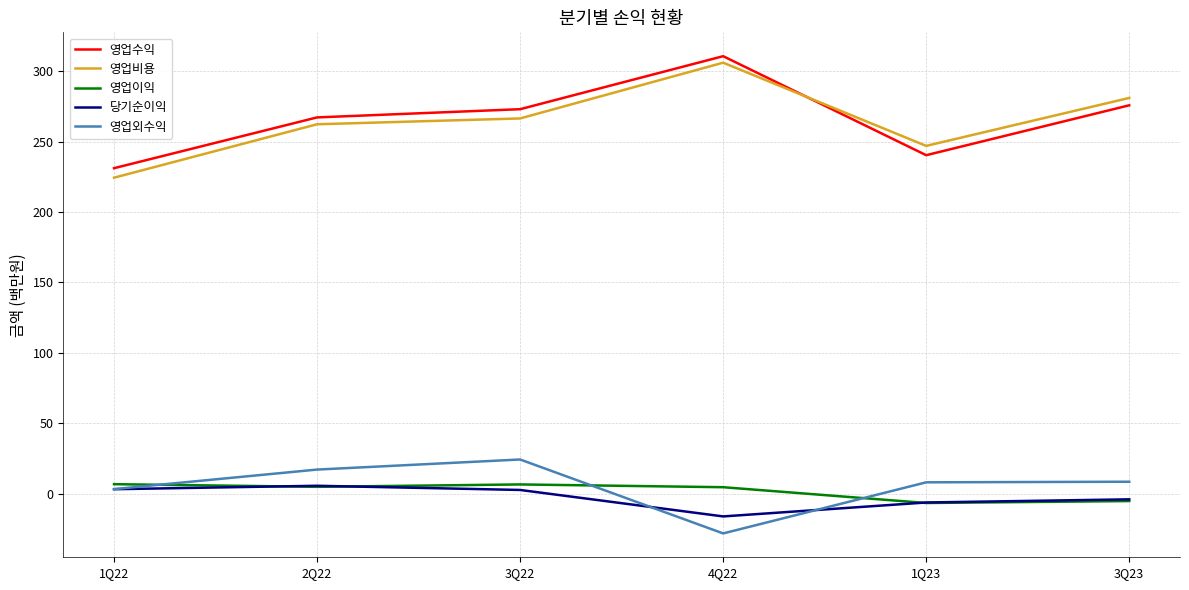

How many negative values does the 당기순이익 series have?

3